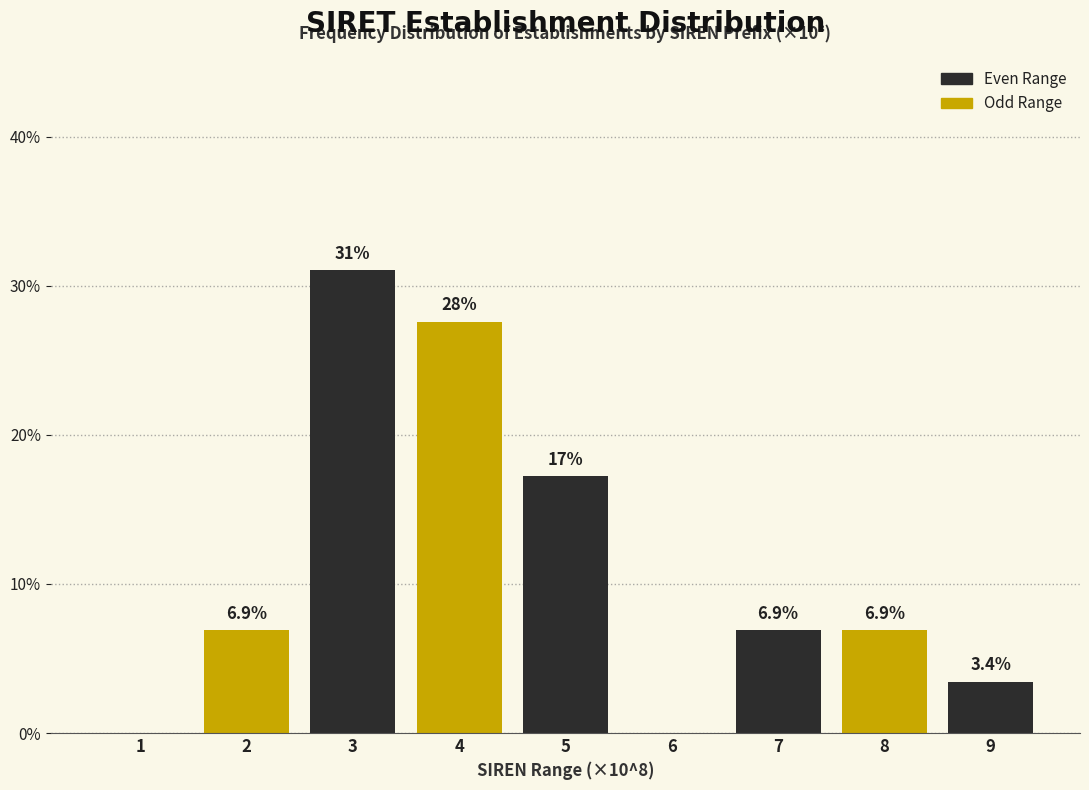

Reading left to right, what are all the values shown in this chart?

1=0.0	2=6.9	3=31.0	4=27.6	5=17.2	6=0.0	7=6.9	8=6.9	9=3.4